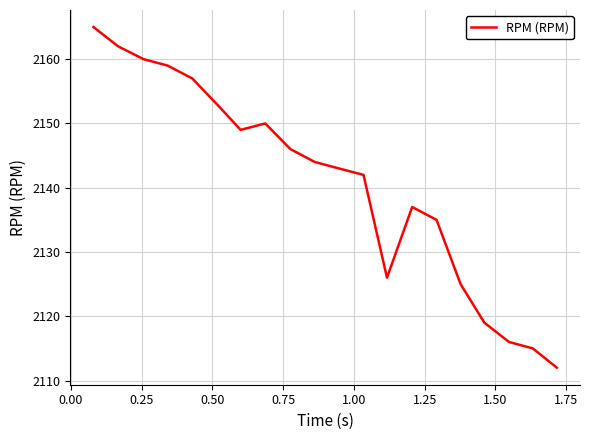

Reading left to right, extract all data points from this chart.

2165	2162	2160	2159	2157	2153	2149	2150	2146	2144	2143	2142	2126	2137	2135	2125	2119	2116	2115	2112